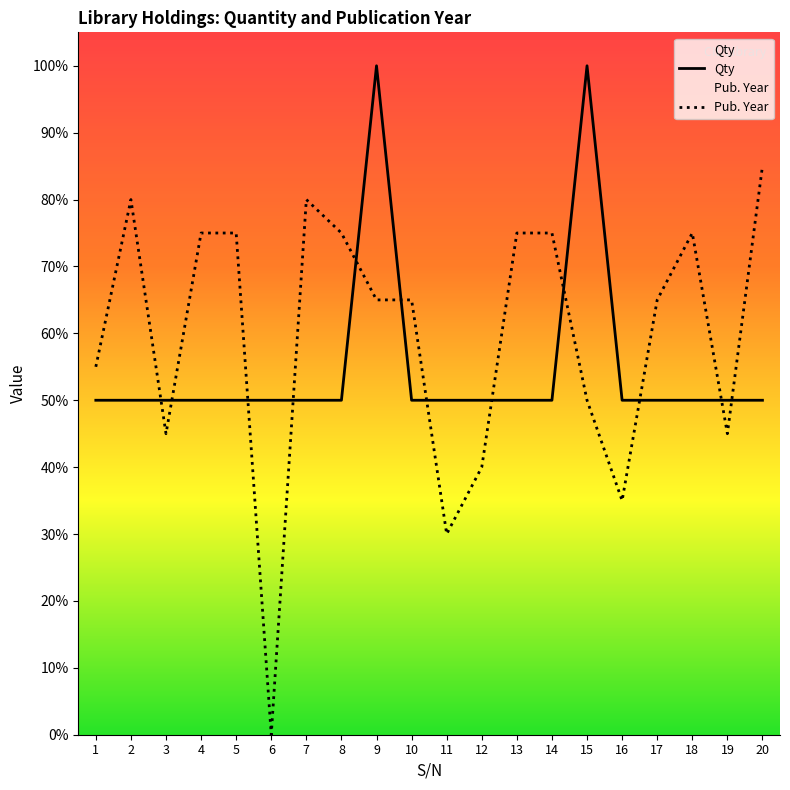

What is the sum of all values?

11.0